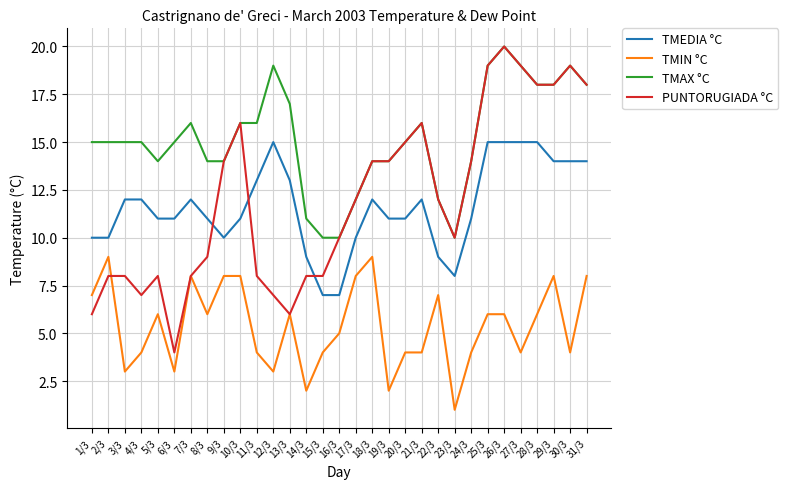

Which series has the largest total across all categories?

TMAX °C